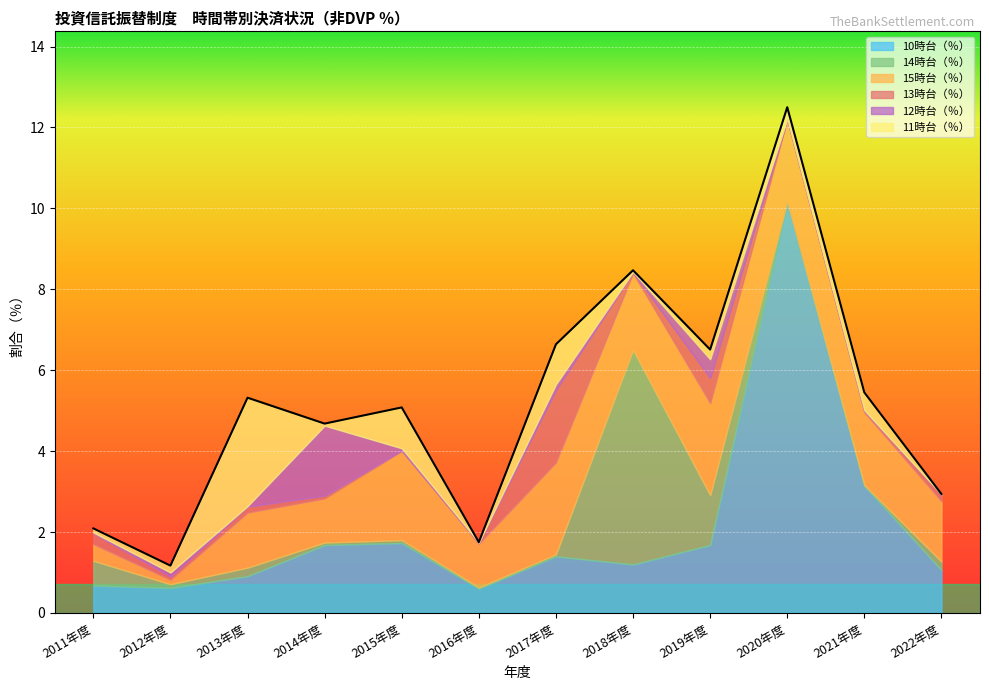

How many interior local peaks does the 15時台（％） series have?

4